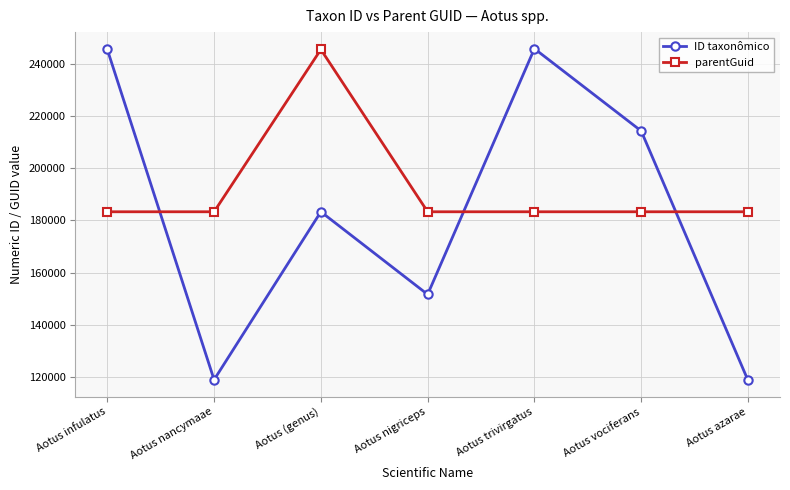

What is the sum of all ID taxonômico values?

1278316